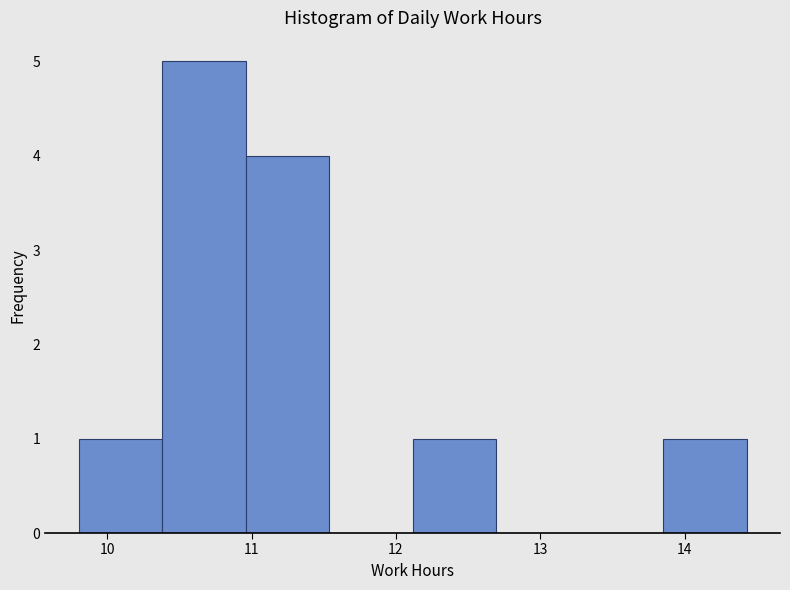

Reading left to right, list every bar in this chart as the range it spans on the x-axis followed by its height. Neither the bar edges nor the heights are printed on the chart, so give them approximately, as read against the axes.

9.8 to 10.4: 1
10.4 to 11.0: 5
11.0 to 11.5: 4
11.5 to 12.1: 0
12.1 to 12.7: 1
12.7 to 13.3: 0
13.3 to 13.9: 0
13.9 to 14.4: 1